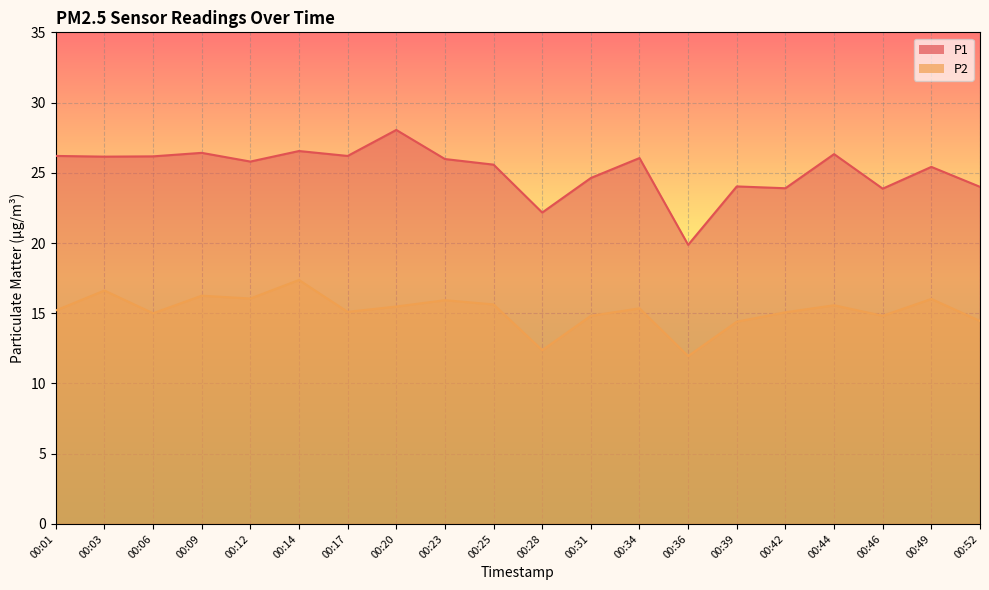

What are all the series names shown in the legend?

P1, P2